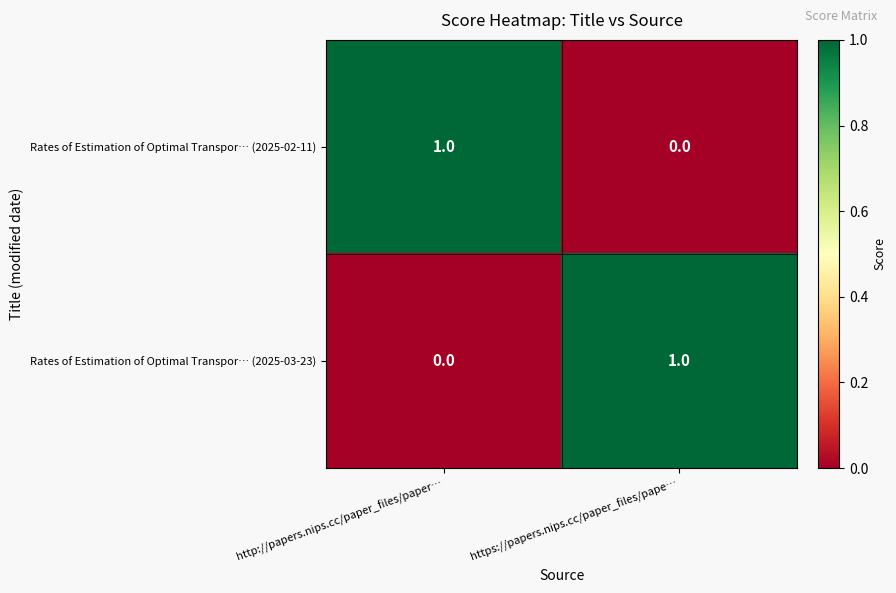

At which label is Rates of Estimation of Optimal Transpor… (2025-03-23) closest to 0?

http://papers.nips.cc/paper_files/paper…